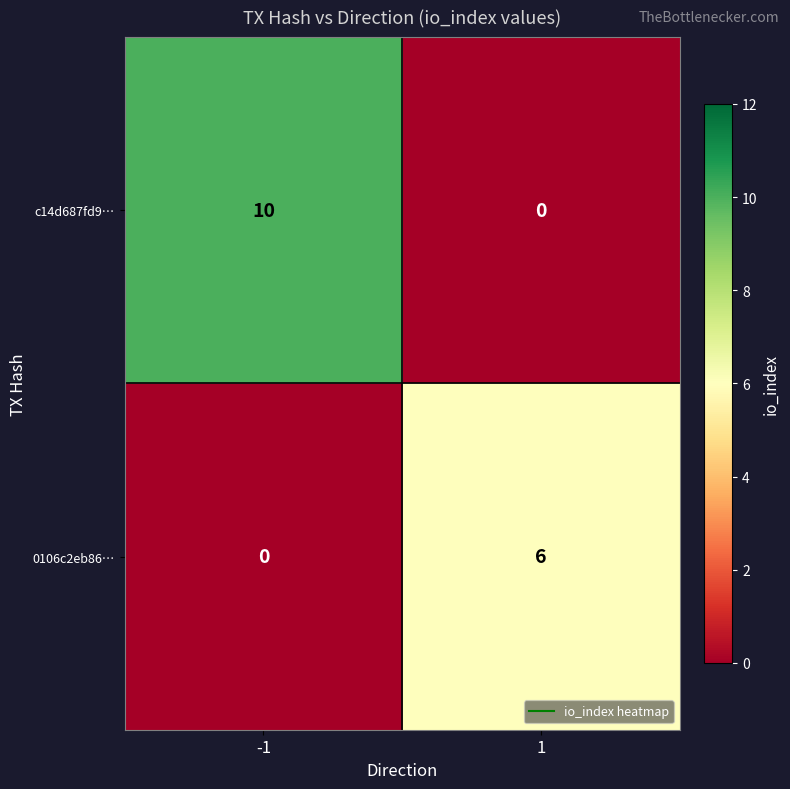

Which series has the widest spread of values?

c14d687fd9…